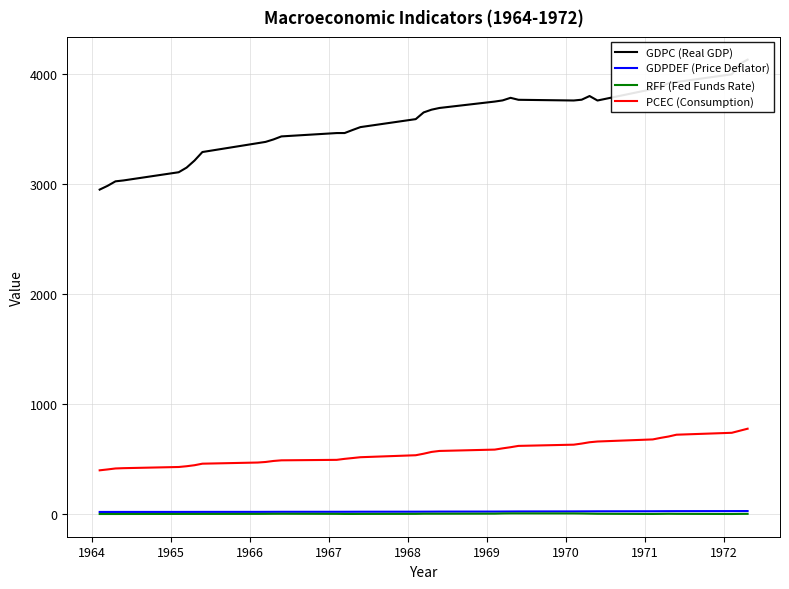

Reading left to right, list all the values displayed in this chart.

GDPC (Real GDP): 2950.5	2984.8	3025.5	3033.6	3108.2	3150.2	3214.1	3291.8	3372.3	3384.0	3406.3	3433.7	3464.1	3464.3	3491.8	3518.2	3590.7	3651.6	3676.5	3692.0	3750.2	3760.9	3784.2	3766.3	3760.0	3767.1	3800.5	3759.8	3864.1	3885.9	3916.7	3927.9	3997.7	4092.1	4131.1
GDPDEF (Price Deflator): 22.0	22.1	22.2	22.3	22.4	22.5	22.6	22.7	22.9	23.0	23.3	23.5	23.6	23.7	24.0	24.2	24.5	24.8	25.0	25.4	25.6	26.0	26.3	26.7	27.1	27.4	27.6	28.0	28.4	28.8	29.1	29.3	29.8	30.0	30.3
RFF (Fed Funds Rate): 3.5	3.5	3.5	3.6	4.0	4.1	4.1	4.2	4.6	4.9	5.4	5.6	4.8	4.0	3.9	4.2	4.8	6.0	5.9	5.9	6.6	8.3	9.0	8.9	8.6	7.9	6.7	5.6	3.9	4.6	5.5	4.7	3.5	4.3	4.7
PCEC (Consumption): 400.3	408.3	417.2	419.8	430.5	437.4	446.6	460.6	471.0	476.1	485.3	491.1	495.4	504.5	511.8	519.3	537.3	551.2	567.4	576.3	588.5	599.9	610.2	622.2	633.3	643.3	655.3	662.0	681.0	695.1	707.5	723.8	741.2	759.8	778.3